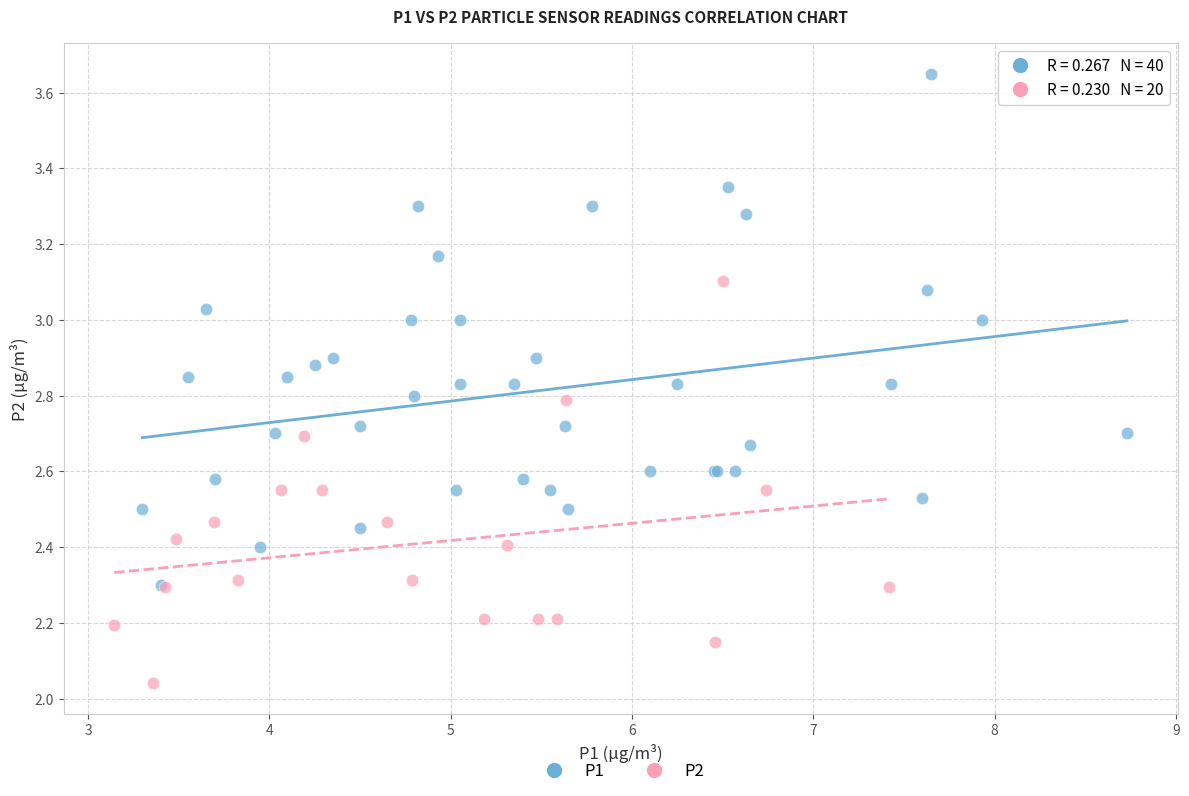

Which series contains the highest Y value?

P1